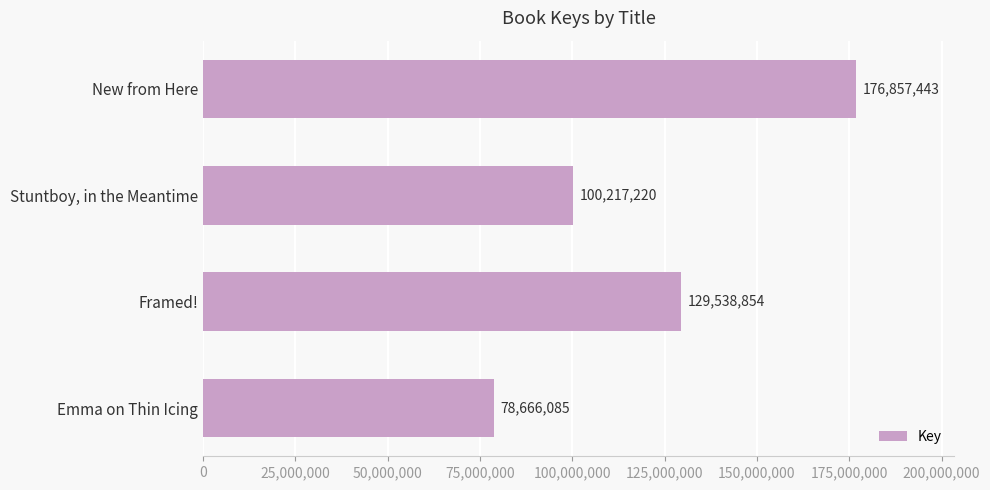

List the labels in order of value, smallest first.

Emma on Thin Icing, Stuntboy, in the Meantime, Framed!, New from Here